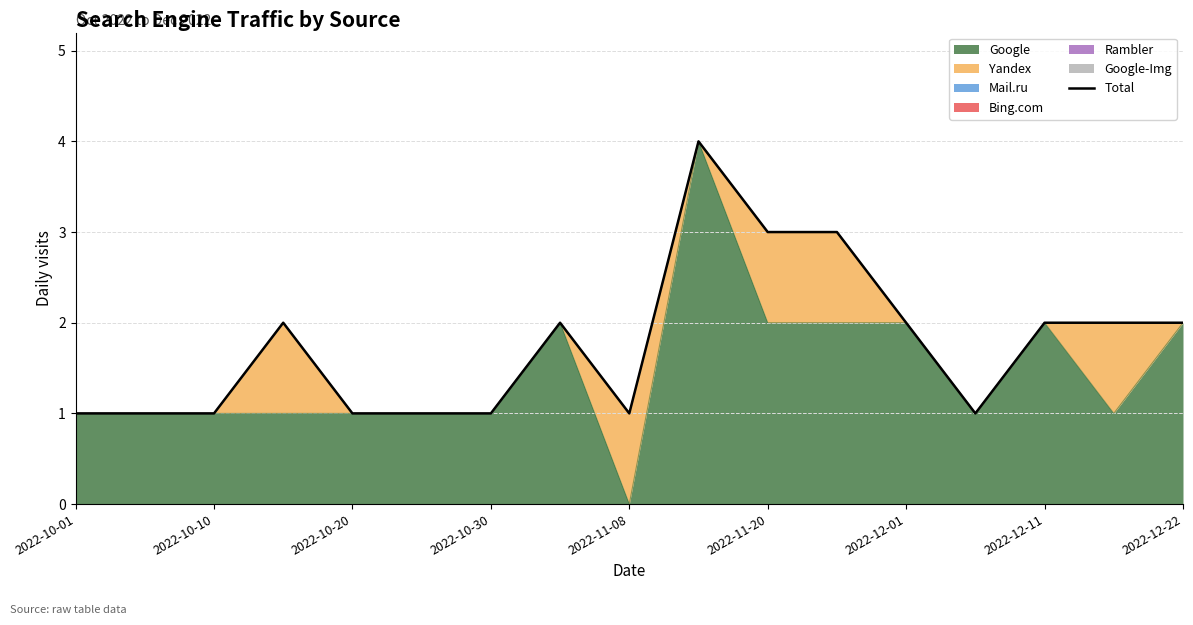

What is the minimum value shown in the chart?

1